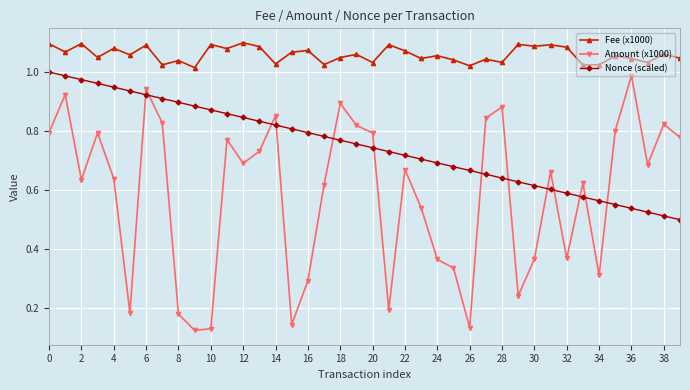

True or false: Nonce (scaled) has more than 0 points higher than both neighbors.

False